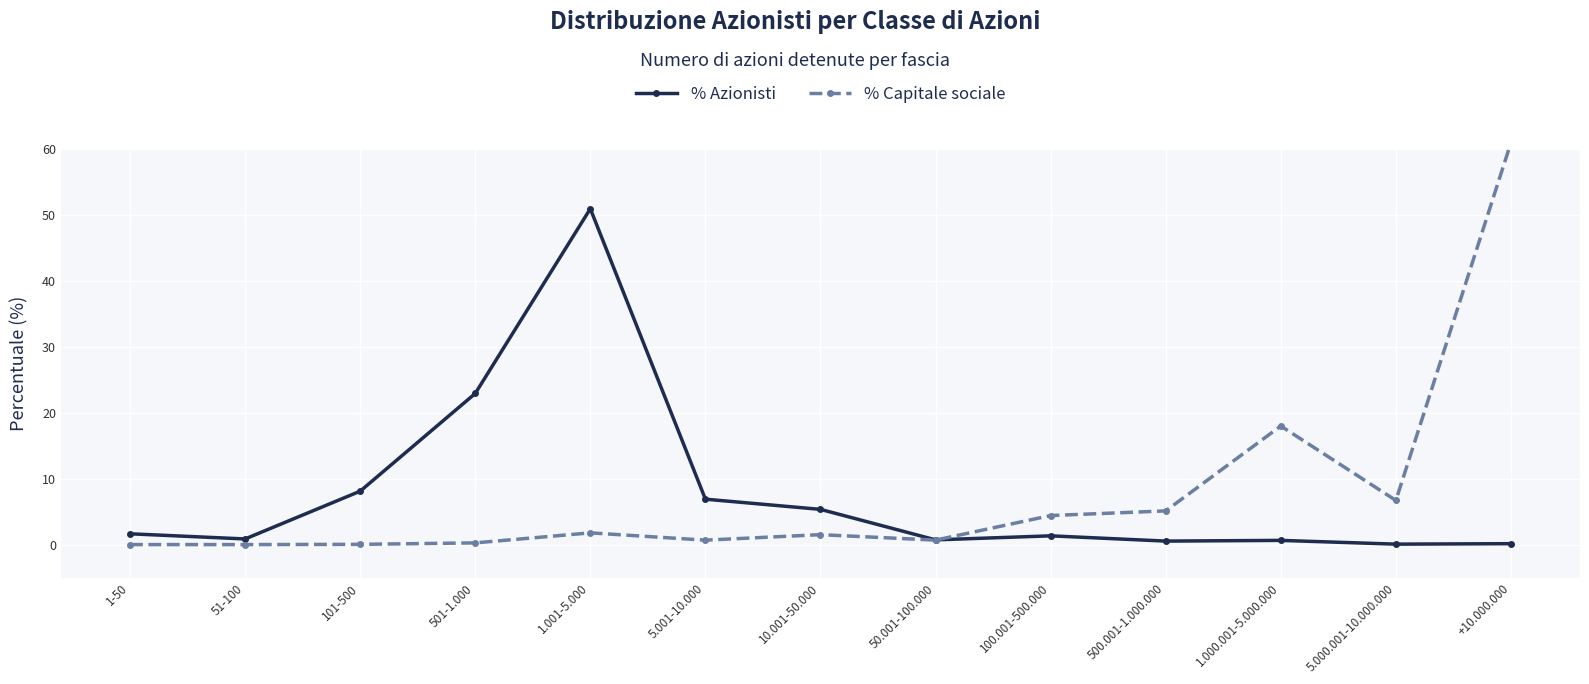

What are all the series names shown in the legend?

% Azionisti, % Capitale sociale